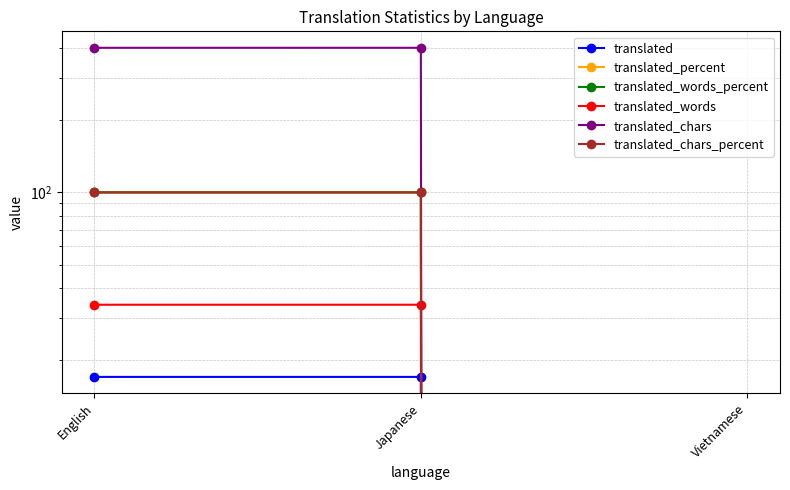

Count the number of data series in this chart.

6